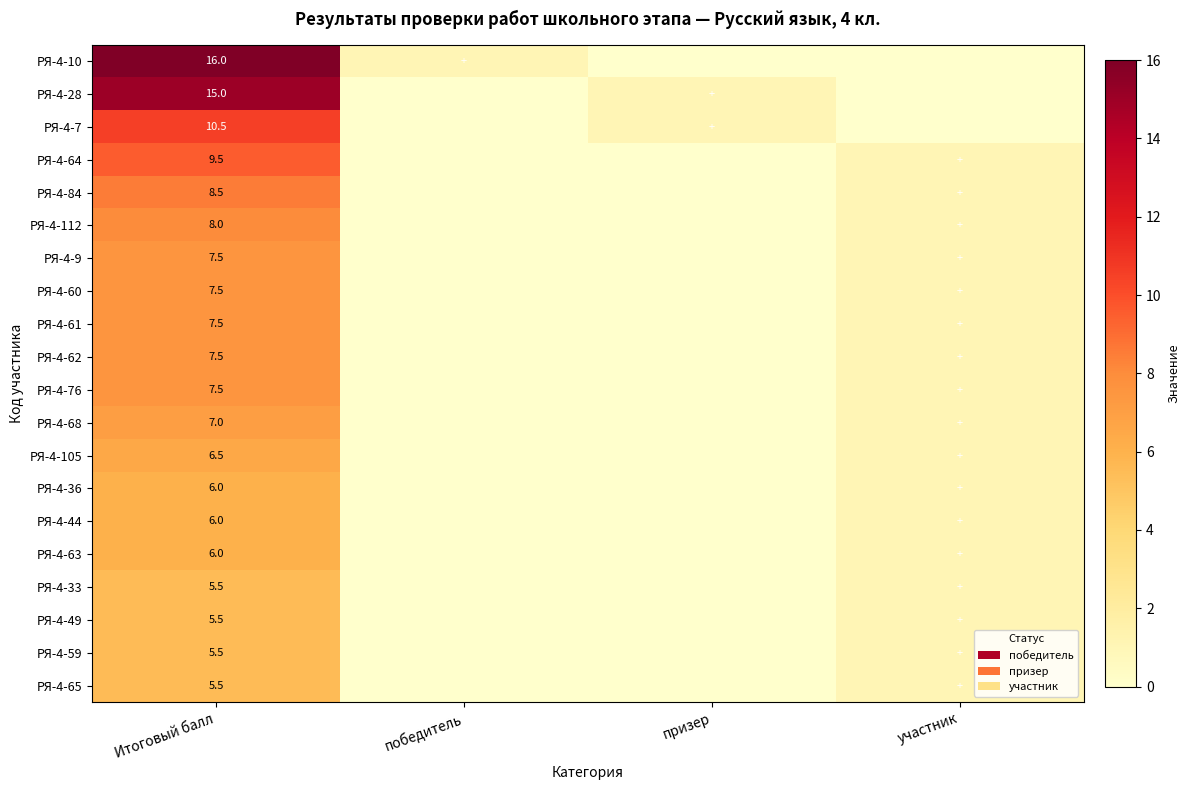

The РЯ-4-28 series shows 15.0 at Итоговый балл. True or false?

True